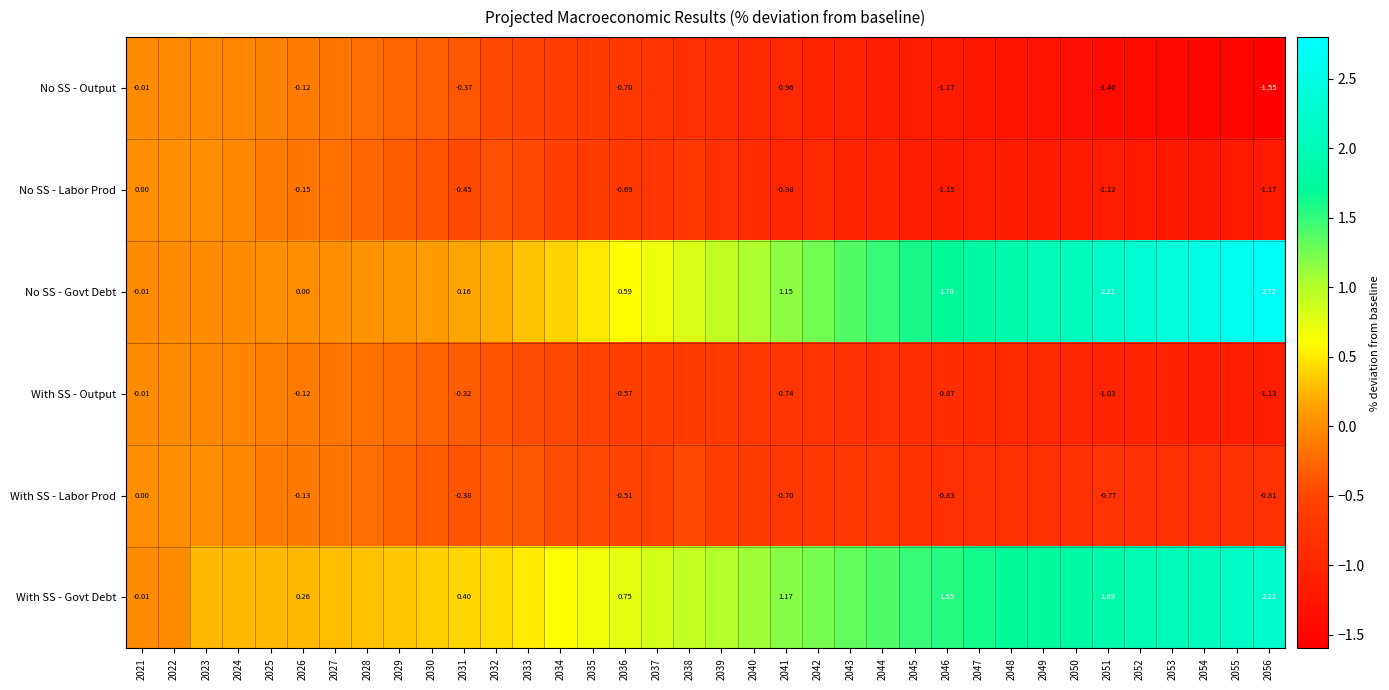

True or false: No SS - Labor Prod has a value of -0.3 at 2028.

True